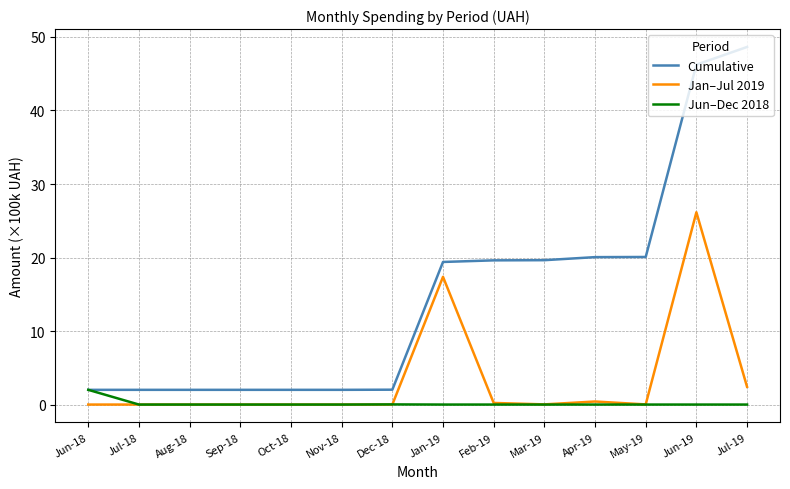

What is the sum of the Cumulative values at Feb-19 and Jan-19?

39.0